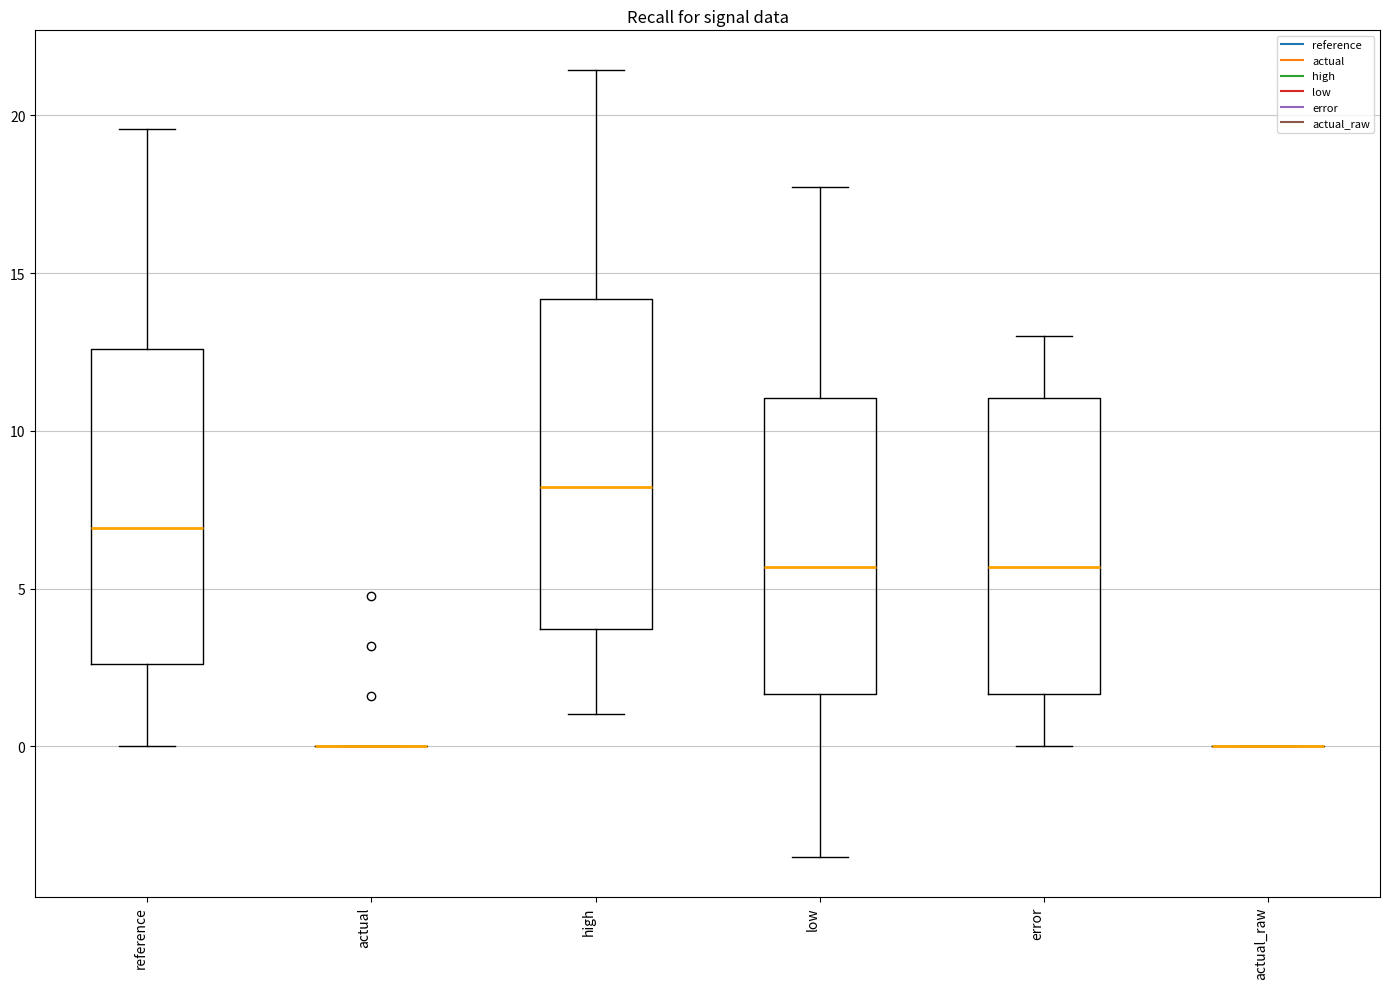

Reading left to right, read every box against the y-axis: the position of its median line, the range the box covers, and the ends of its whiskers. The values are not printed on the chart, so give them approximately, as read against the axis.

reference: median 7.0, box 2.5 to 12.5, whiskers 0.0 to 19.5
actual: box collapsed to a line at 0.0, whiskers 0.0 to 0.0
high: median 8.0, box 3.5 to 14.0, whiskers 1.0 to 21.5
low: median 5.5, box 1.5 to 11.0, whiskers -3.5 to 17.5
error: median 5.5, box 1.5 to 11.0, whiskers 0.0 to 13.0
actual_raw: box collapsed to a line at 0.0, whiskers 0.0 to 0.0